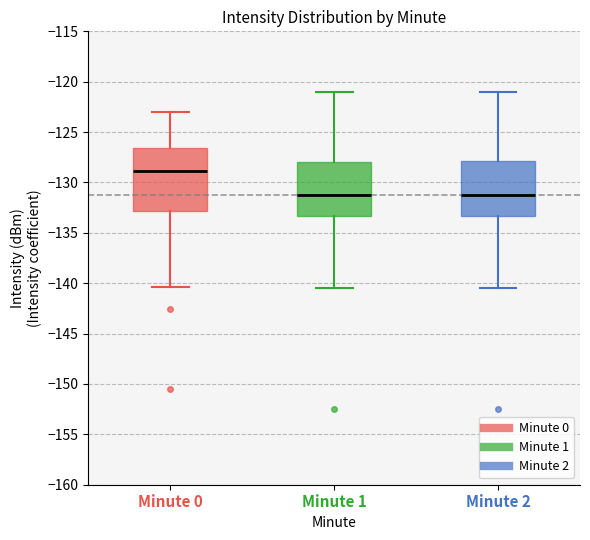

Reading left to right, read every box against the y-axis: the position of its median line, the range the box covers, and the ends of its whiskers. The values are not printed on the chart, so give them approximately, as read against the axis.

Minute 0: median -129.0, box -133.0 to -126.5, whiskers -140.5 to -123.0
Minute 1: median -131.0, box -133.5 to -128.0, whiskers -140.5 to -121.0
Minute 2: median -131.5, box -133.5 to -128.0, whiskers -140.5 to -121.0